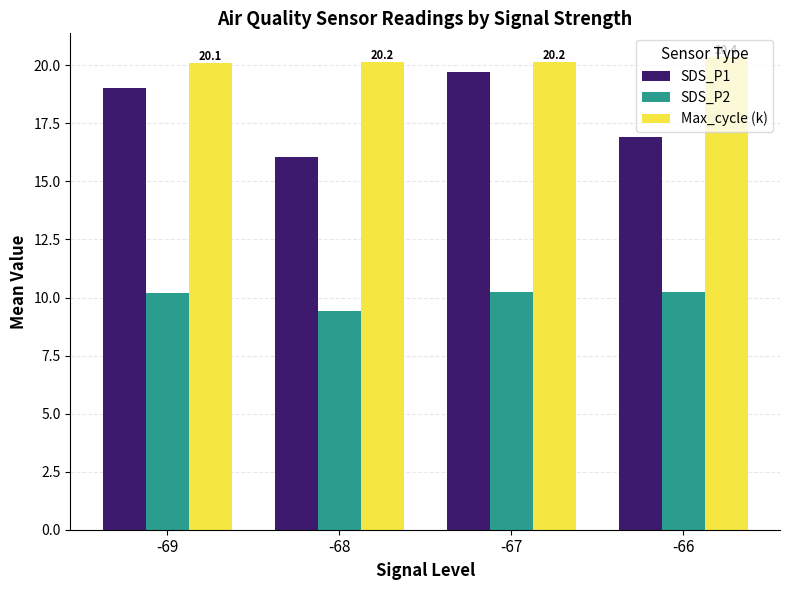

What is the highest value of the Max_cycle (k) series?

20.4